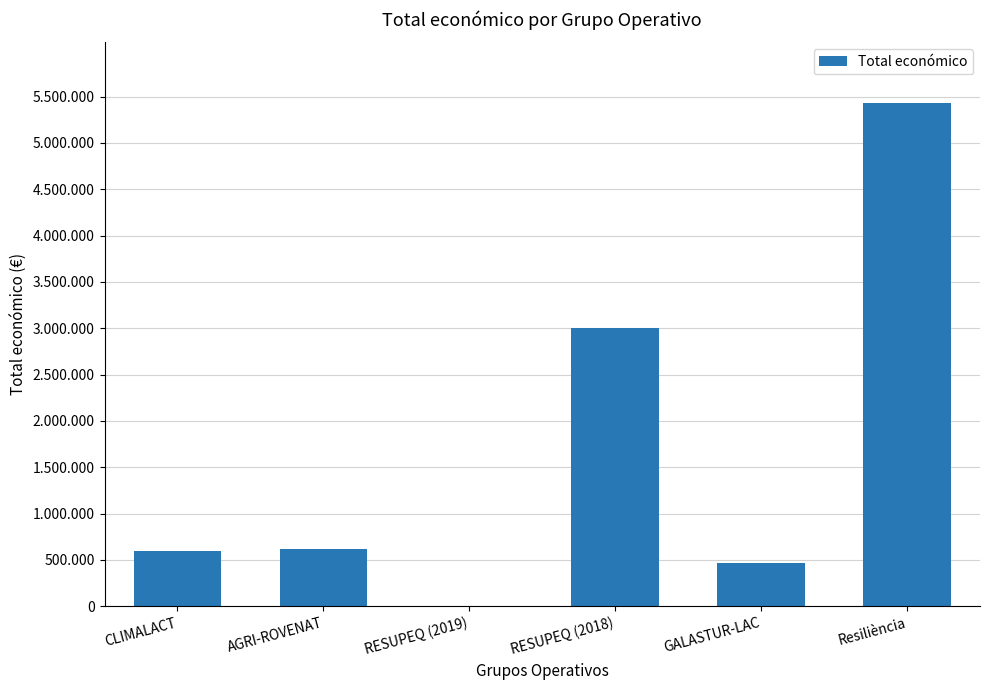

Approximately how many times larger is the value at GALASTUR-LAC compared to RESUPEQ (2018)?

0.2